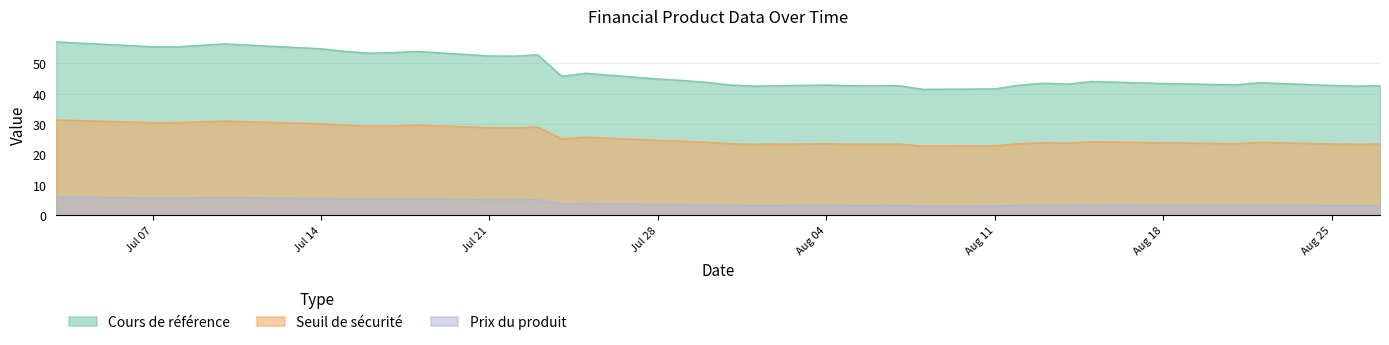

What is the sum of all Prix du produit values?

160.4